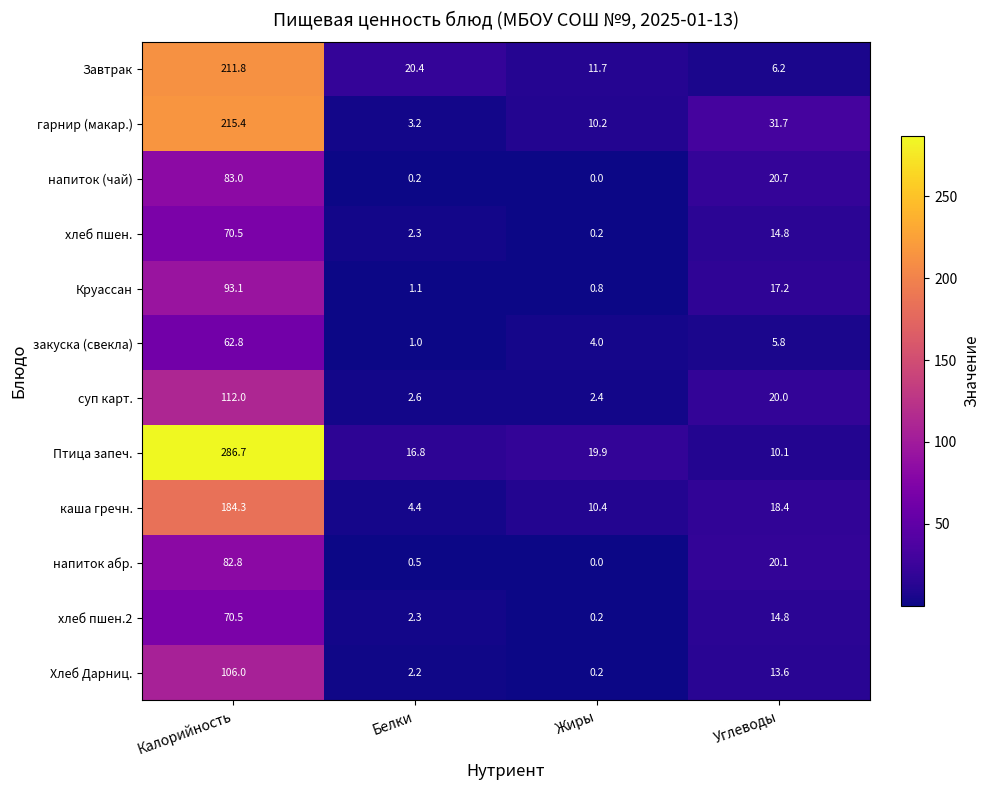

What is the sum of all Хлеб Дарниц. values?

122.0